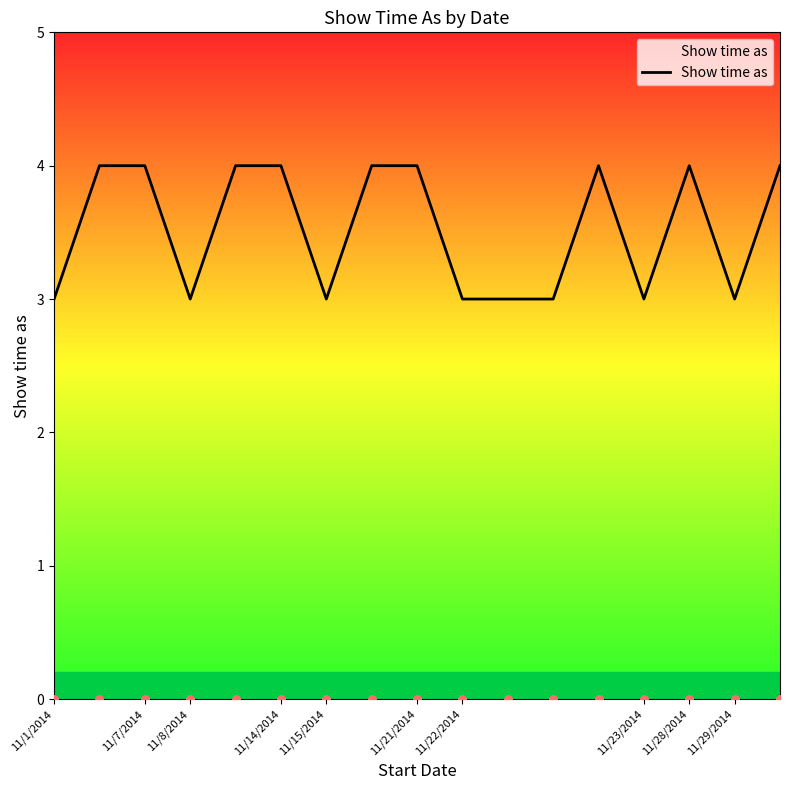

Approximately how many times larger is the value at 12 compared to 10?

1.3